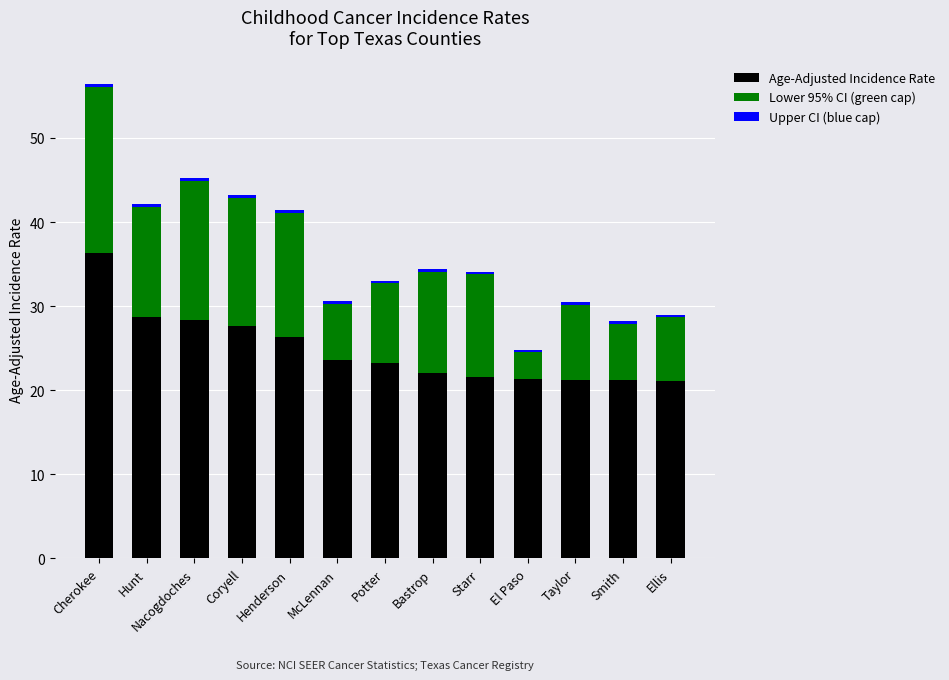

List the series in order of their peak value, highest first.

Age-Adjusted Incidence Rate, Lower 95% CI, Upper 95% CI